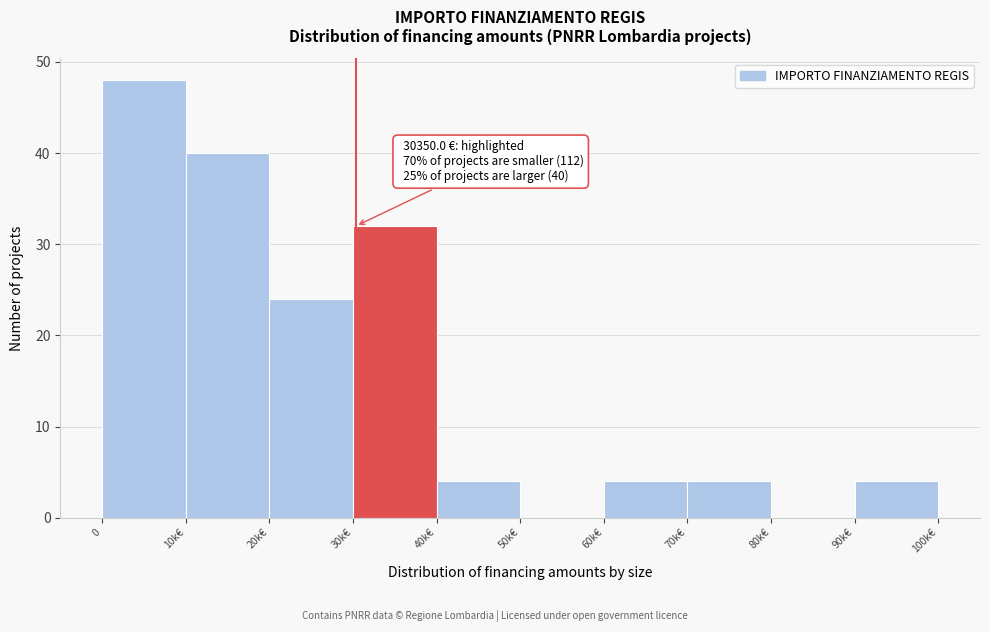

Reading left to right, list all the values displayed in this chart.

0=48	10k€=40	20k€=24	30k€=32	40k€=4	50k€=0	60k€=4	70k€=4	80k€=0	90k€=4